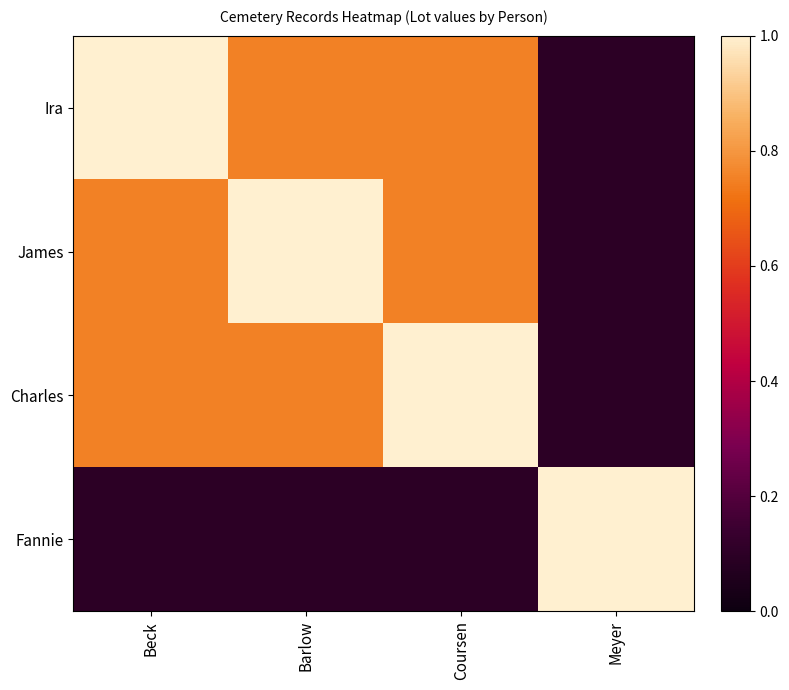

Reading right to left, extract all data points from this chart.

Ira: Meyer=0.1	Coursen=0.8	Barlow=0.8	Beck=1.0
James: Meyer=0.1	Coursen=0.8	Barlow=1.0	Beck=0.8
Charles: Meyer=0.1	Coursen=1.0	Barlow=0.8	Beck=0.8
Fannie: Meyer=1.0	Coursen=0.1	Barlow=0.1	Beck=0.1